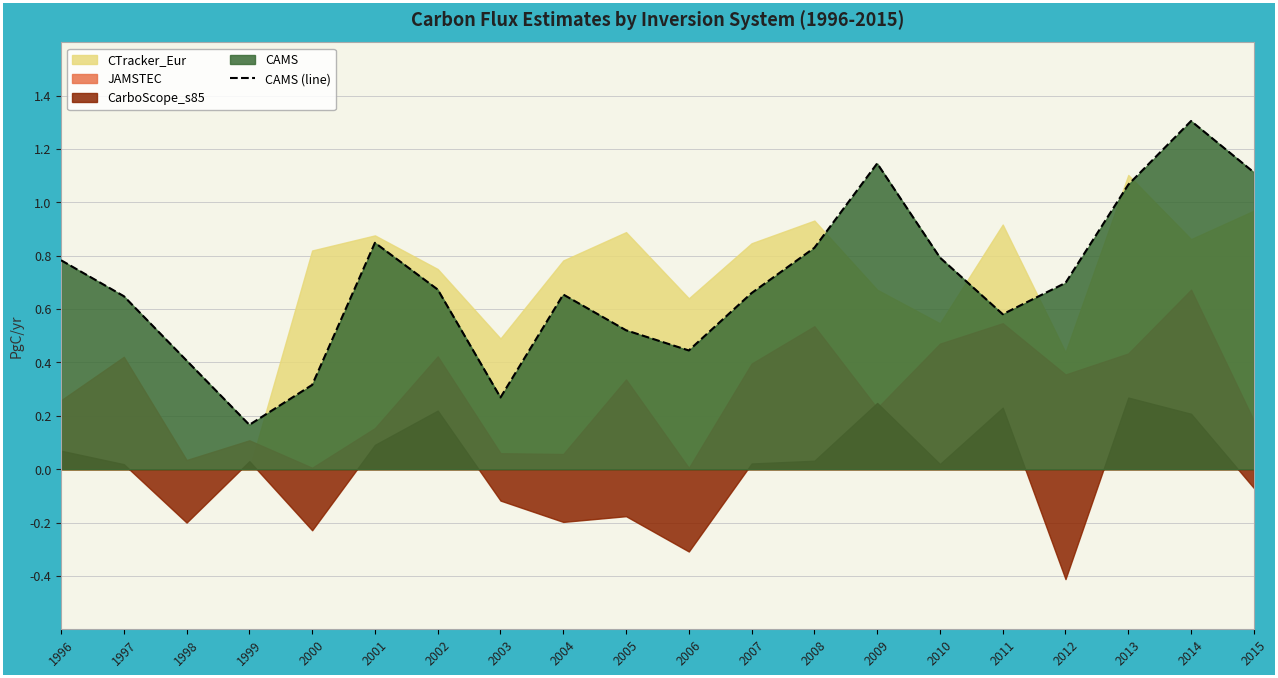

How many points are lower than both their immediate neighbors (excluding endpoints)?

4